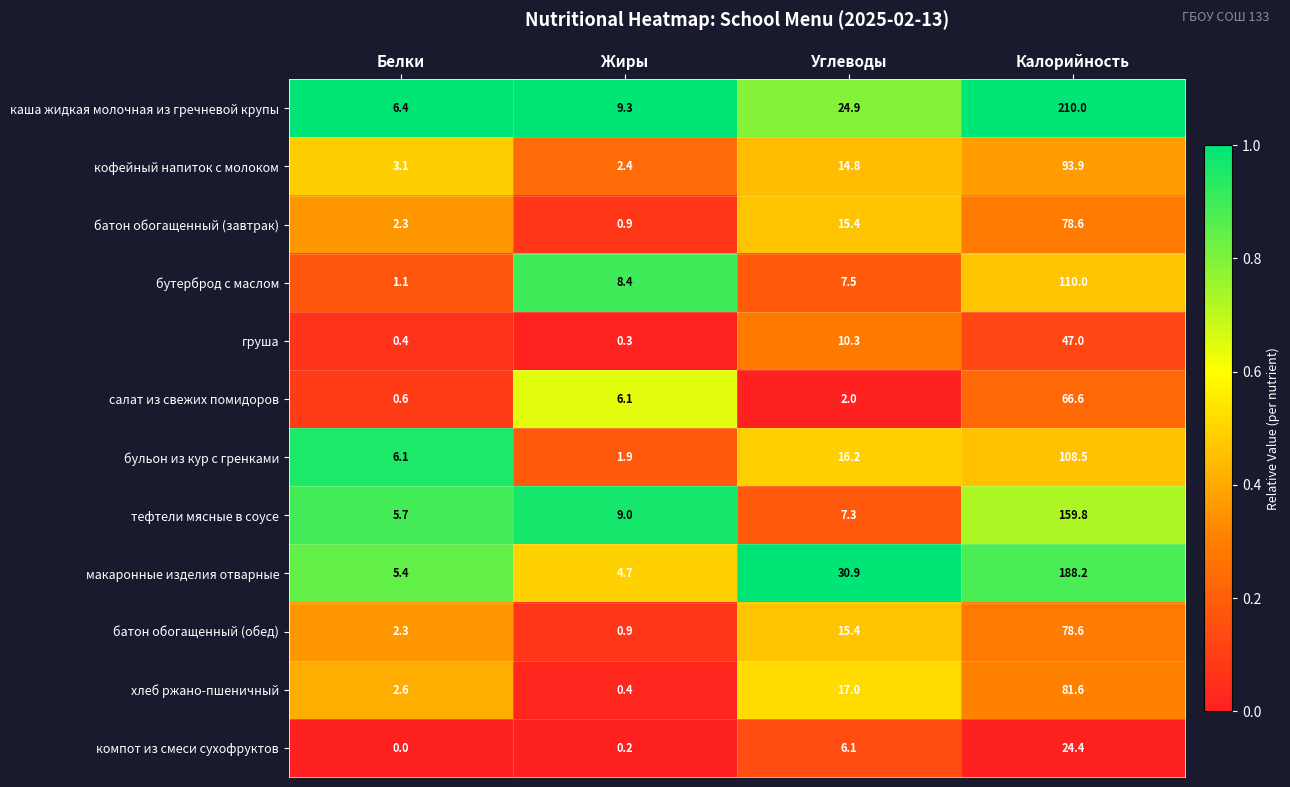

Which category has the highest value in the компот из смеси сухофруктов series?

Калорийность